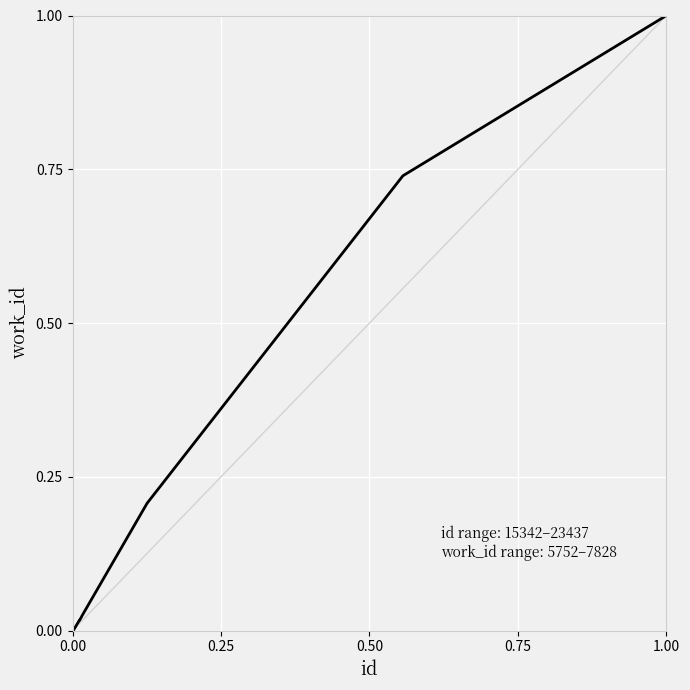

What is the difference between the maximum and minimum values?

1.0